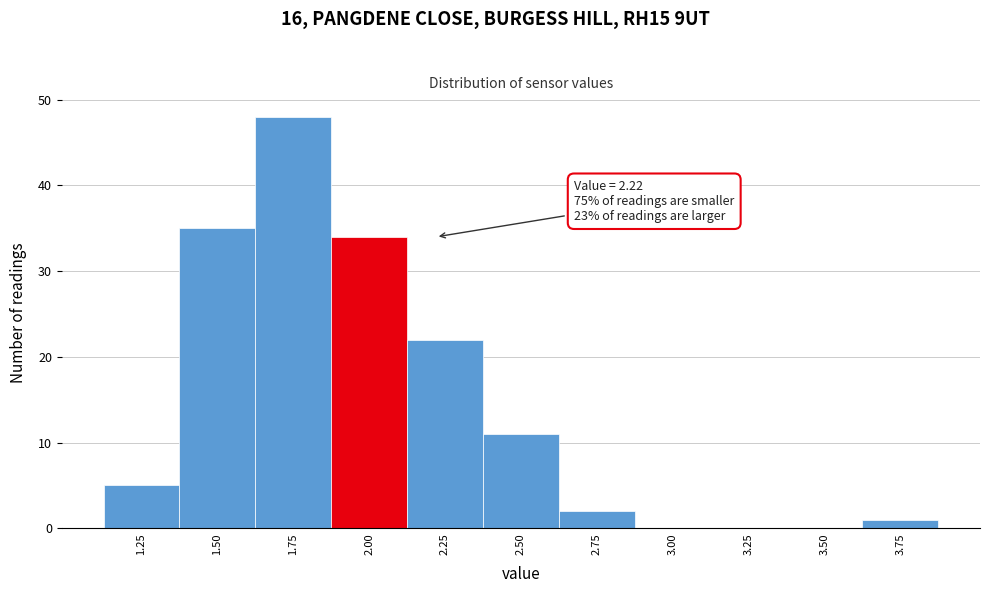

Reading left to right, transcribe all the data shown in this chart.

1.25=5	1.50=35	1.75=48	2.00=34	2.25=22	2.50=11	2.75=2	3.00=0	3.25=0	3.50=0	3.75=1